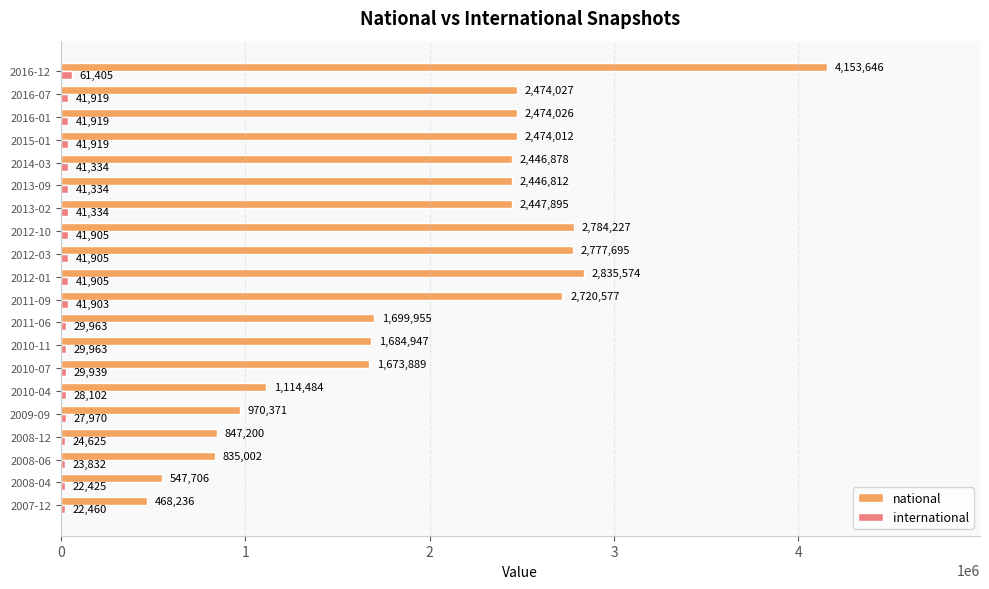

What is the spread (max minus min) of values at 2013-09?

2405478